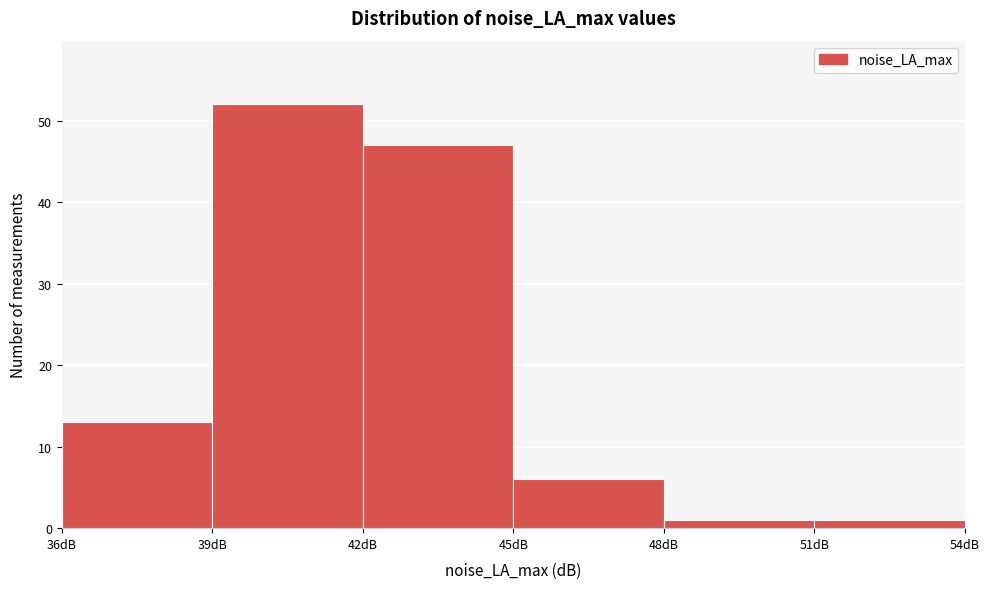

Reading left to right, transcribe this chart: for each bar, give the range it covers on the x-axis and its height. The values are not printed on the chart, so give them approximately, as read against the axis.

36 to 39: 13
39 to 42: 52
42 to 45: 47
45 to 48: 6
48 to 51: 1
51 to 54: 1